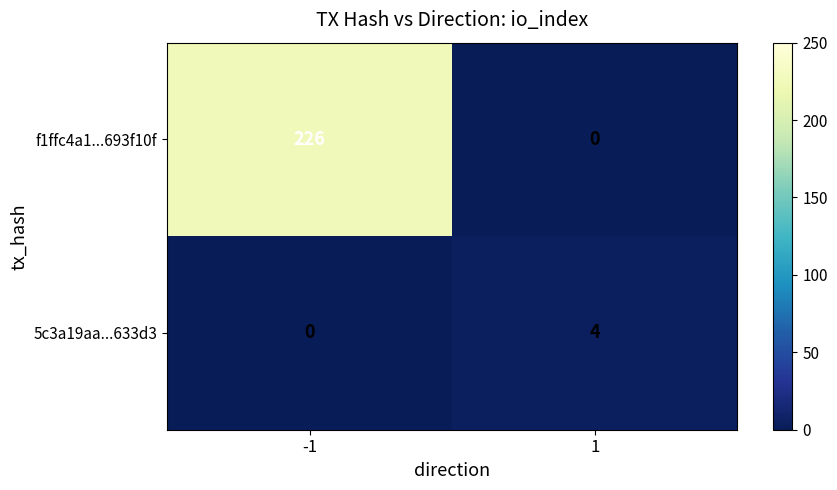

At which category is the sum across all series the highest?

-1